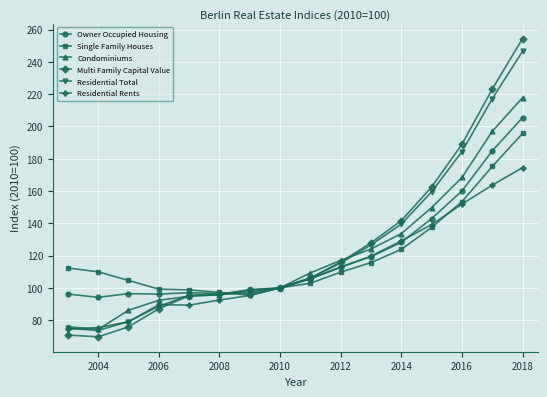

What is the value of the Single Family Houses point at the 16th from the left?

195.7